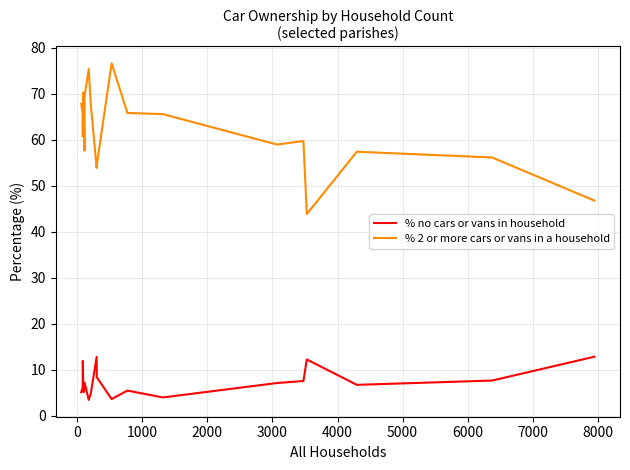

Which series has the largest range (max minus min)?

% 2 or more cars or vans in a household